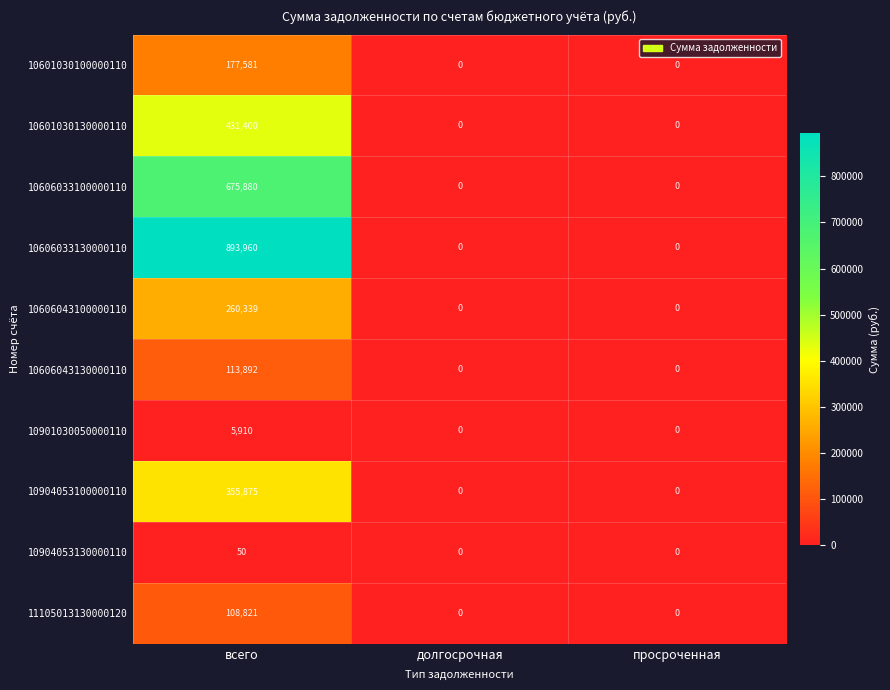

True or false: 10606033130000110 has a value of -586134 at просроченная.

False